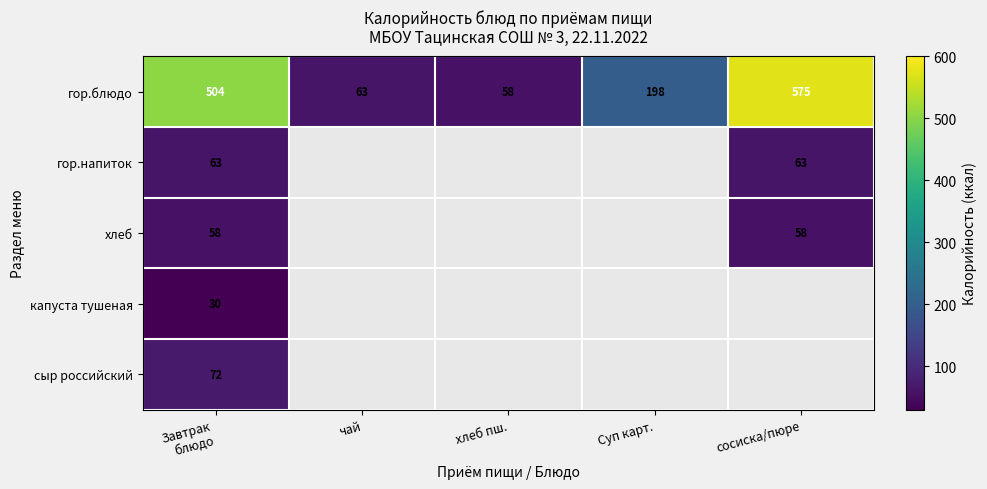

What is the sum of all гор.блюдо values?

1398